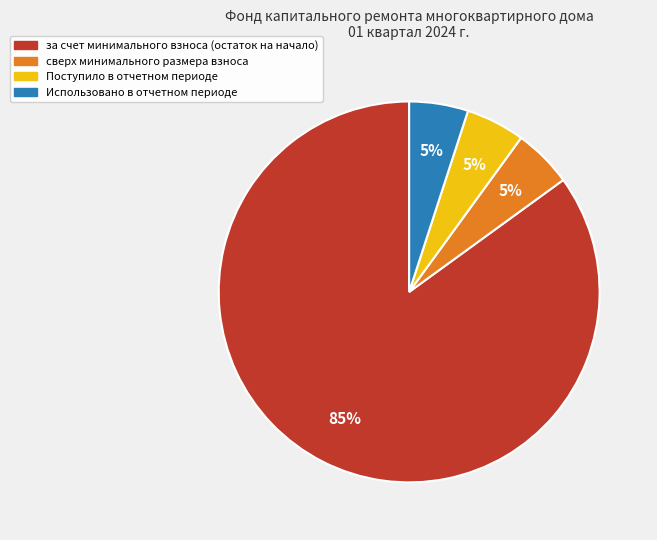

To the nearest percent, what is the average slice percentage?

25%